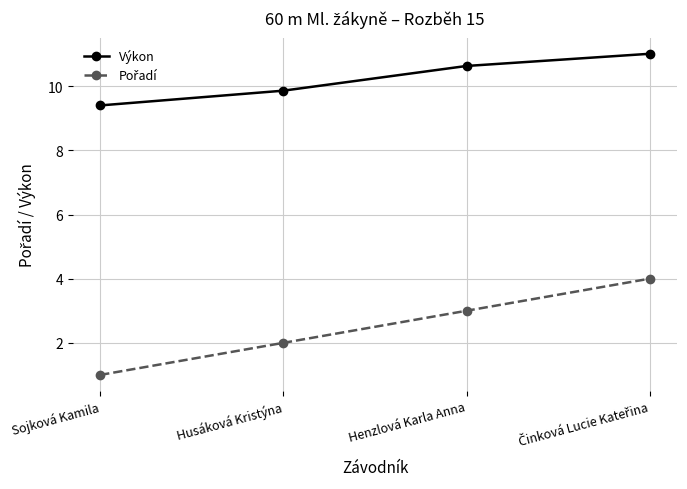

What is the smallest value displayed?

1.0